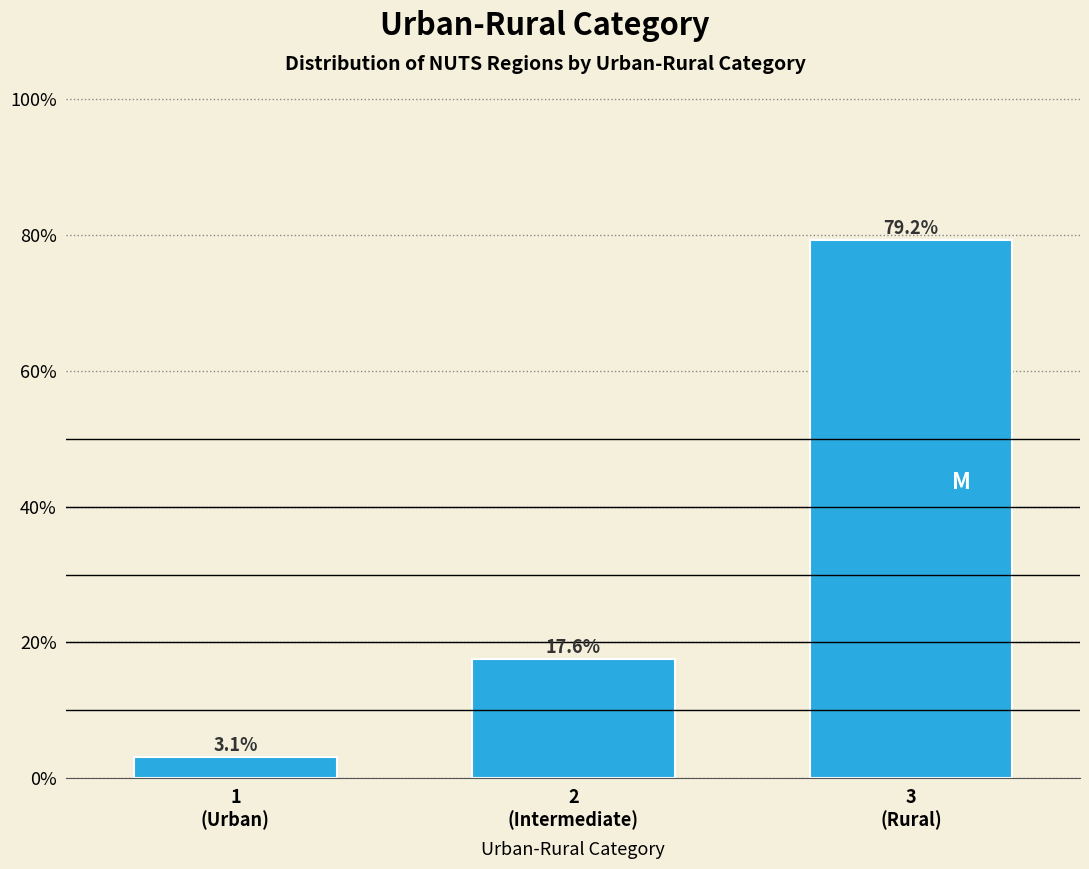

Reading left to right, extract all data points from this chart.

3.1	17.6	79.2